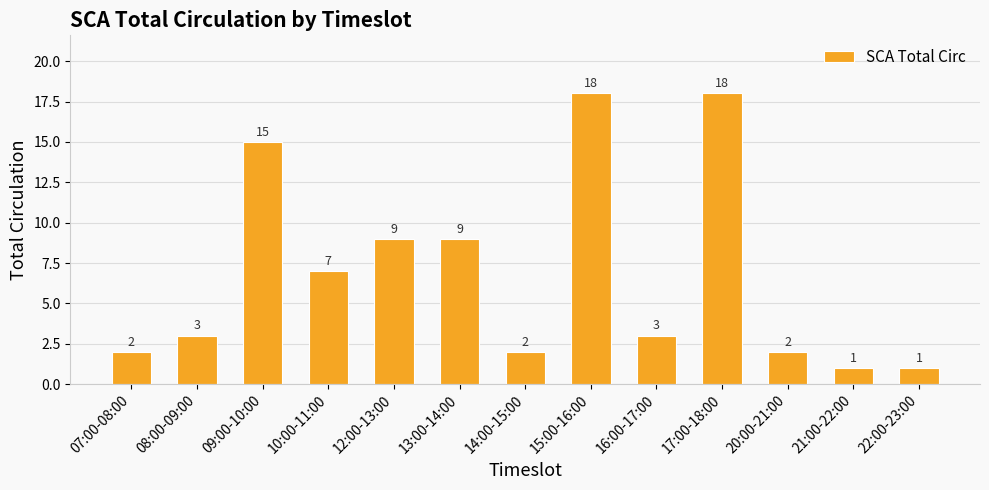

Does the chart contain any negative values?

No